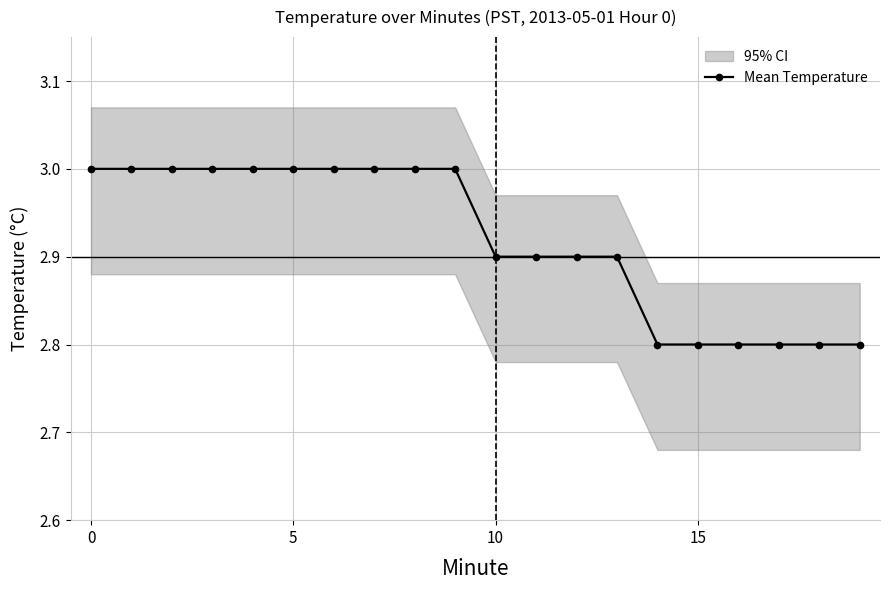

True or false: Mean Temperature has a value of 3.0 at 0.

True